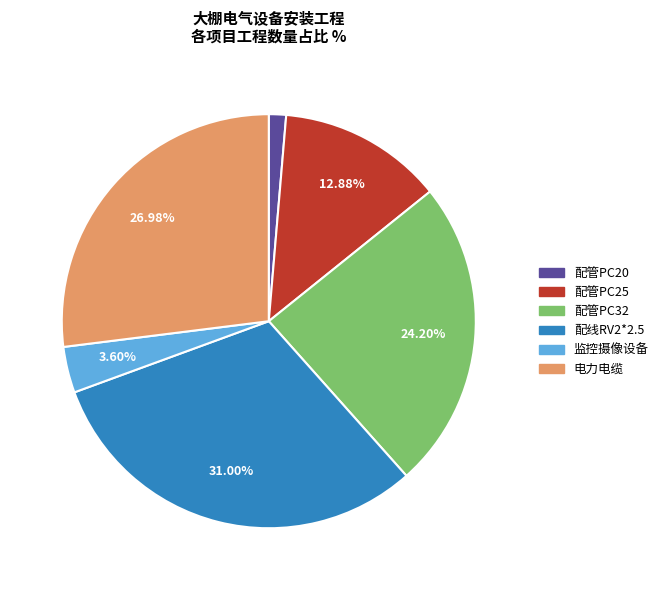

Is there a majority slice in this chart?

No